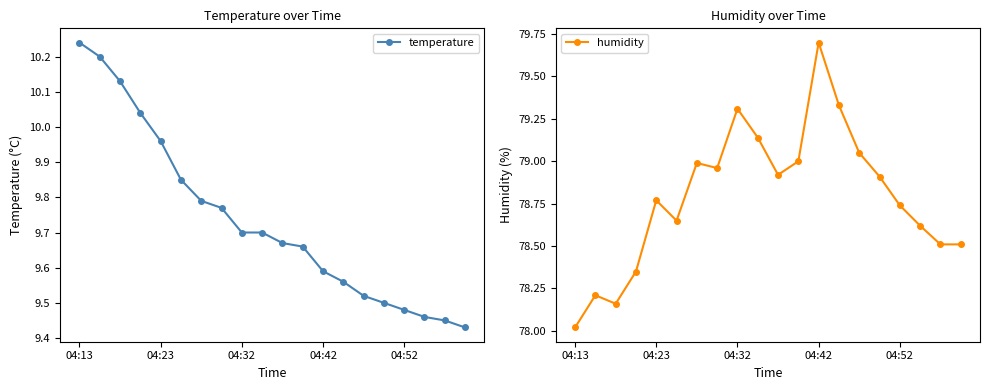

How many categories are shown in the chart?

20